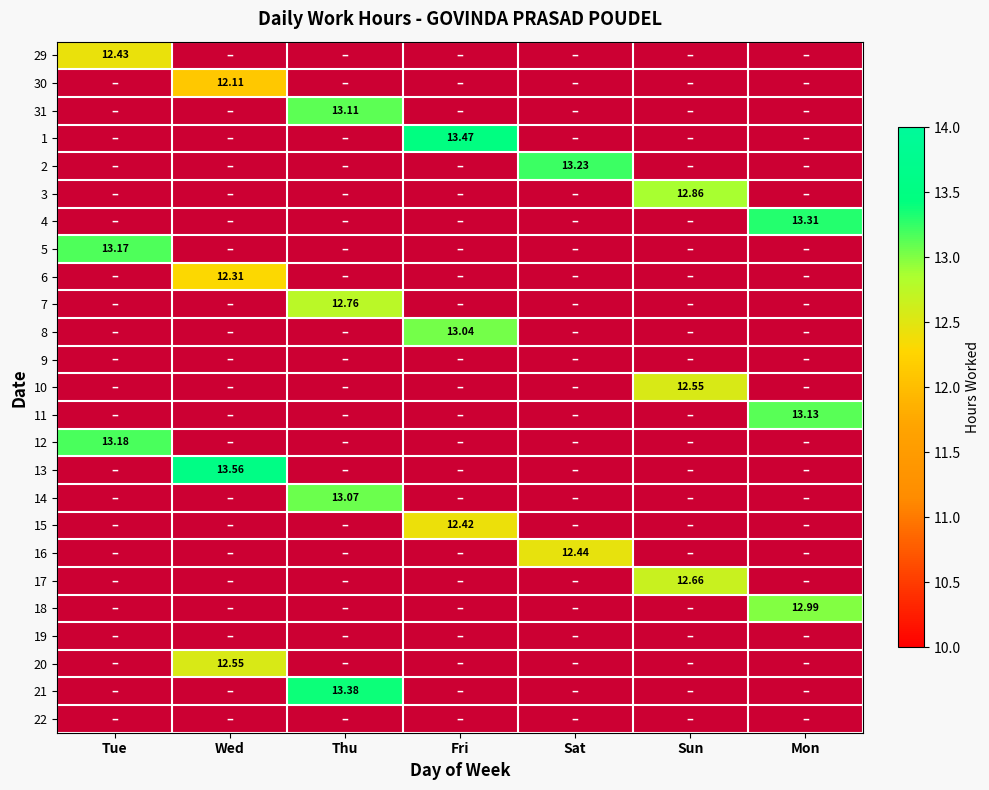

List the labels in order of 12 value, smallest first.

Tue, Wed, Thu, Fri, Sat, Sun, Mon